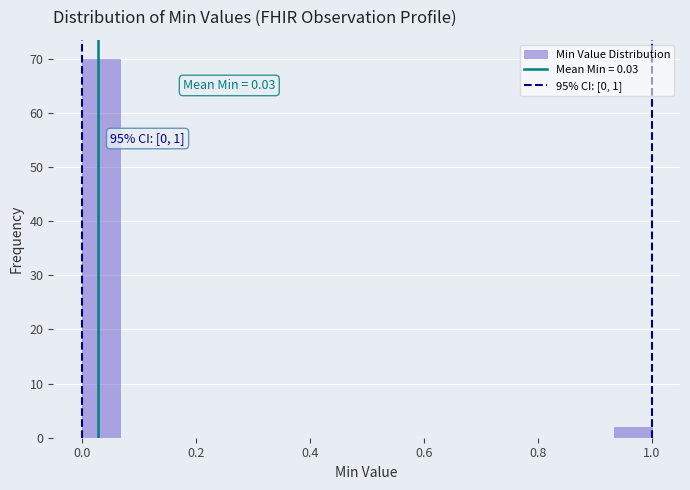

Around what value on the x-axis is the tallest bar? Give the approximate position of its centre, as read against the axis.

0.04